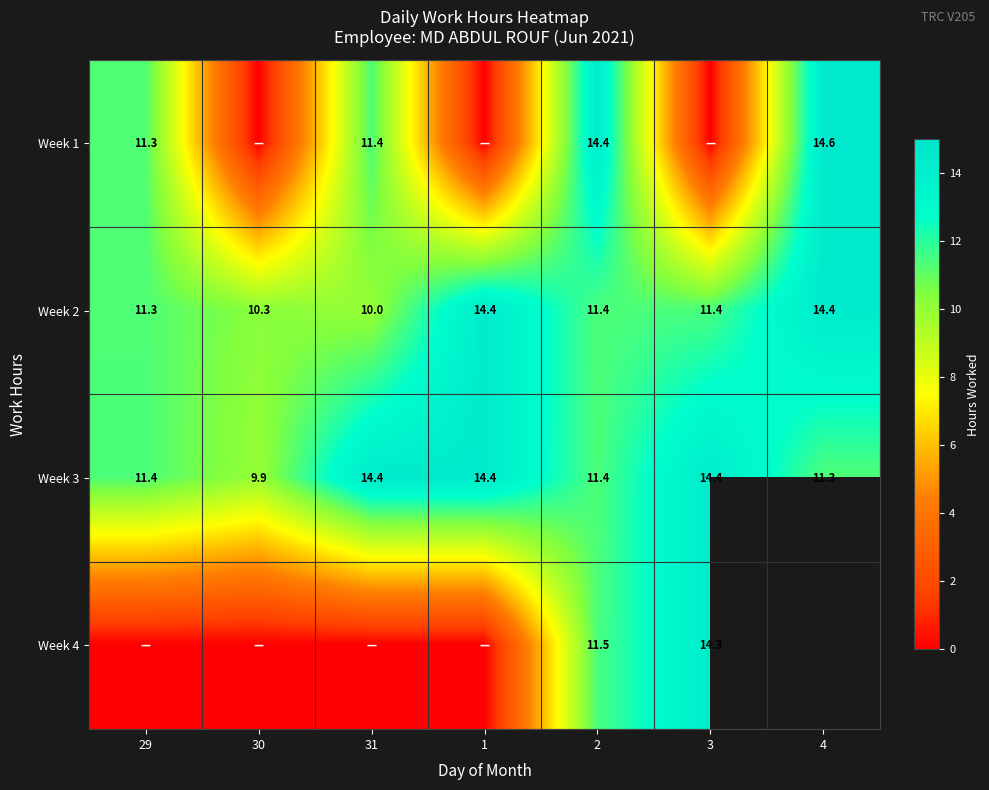

Is the value of Week 2 at 30 greater than the value of Week 3 at 3?

No